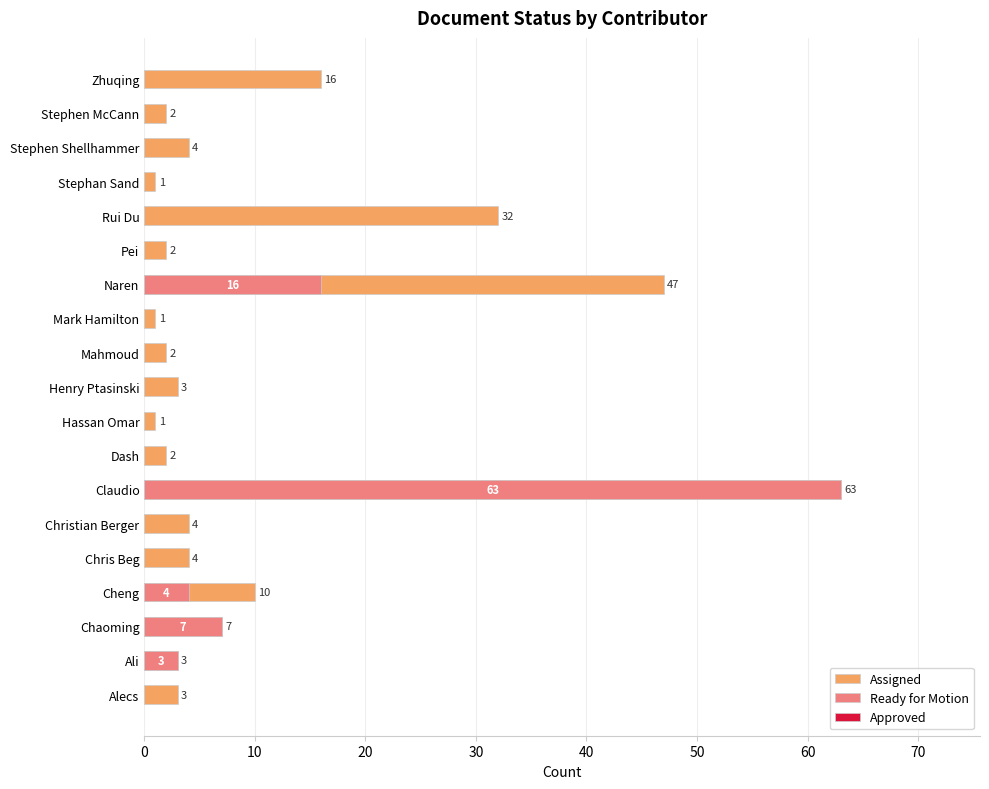

How many groups of bars are there?

19